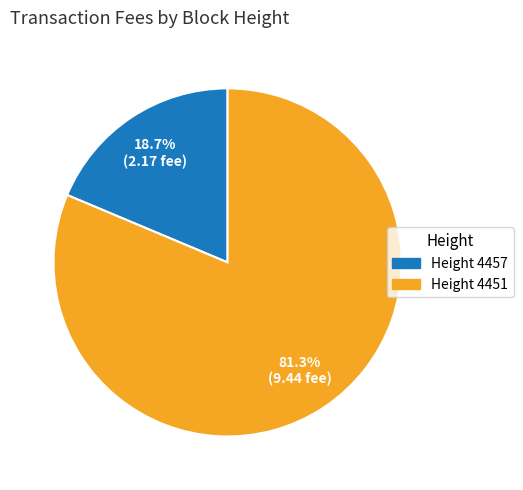

To the nearest percent, what is the difference between the largest and smallest slice percentages?

63%